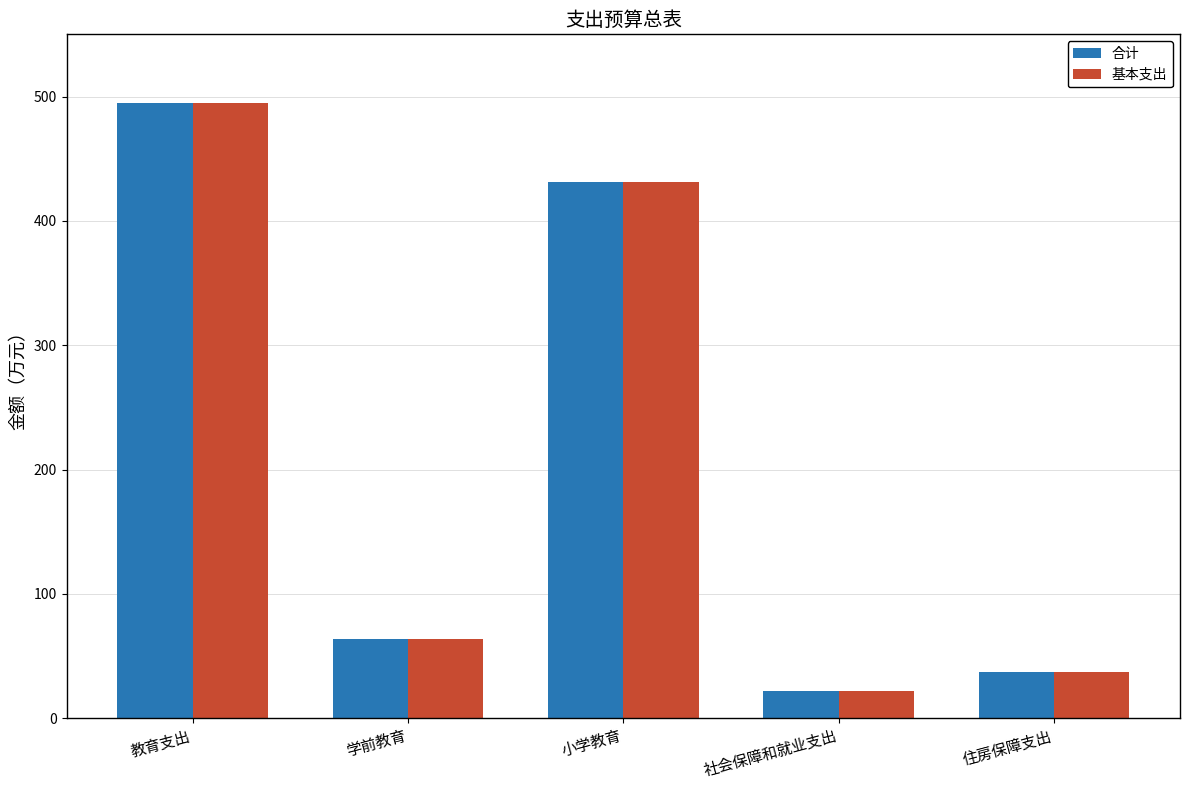

What is the label of the 1st bar from the right?

住房保障支出